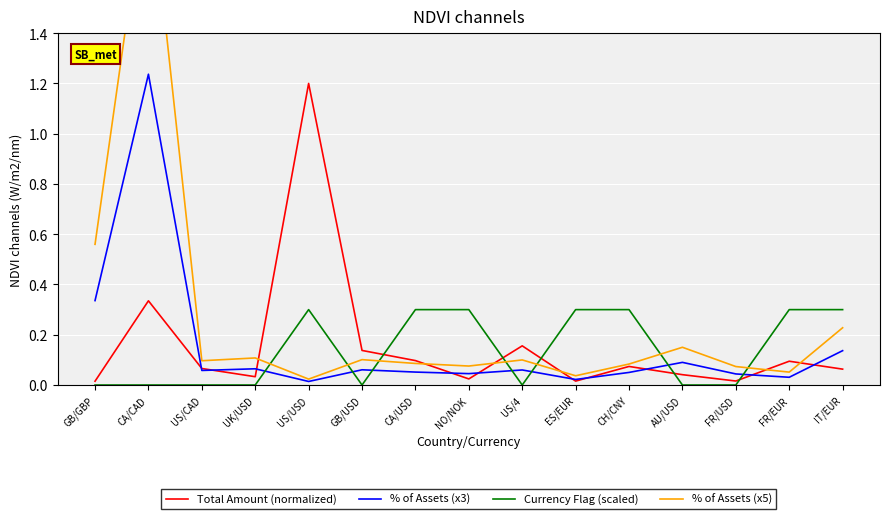

At FR/USD, list the series in order from smallest to largest.

Currency Flag (scaled), Total Amount (normalized), % of Assets (x3), % of Assets (x5)